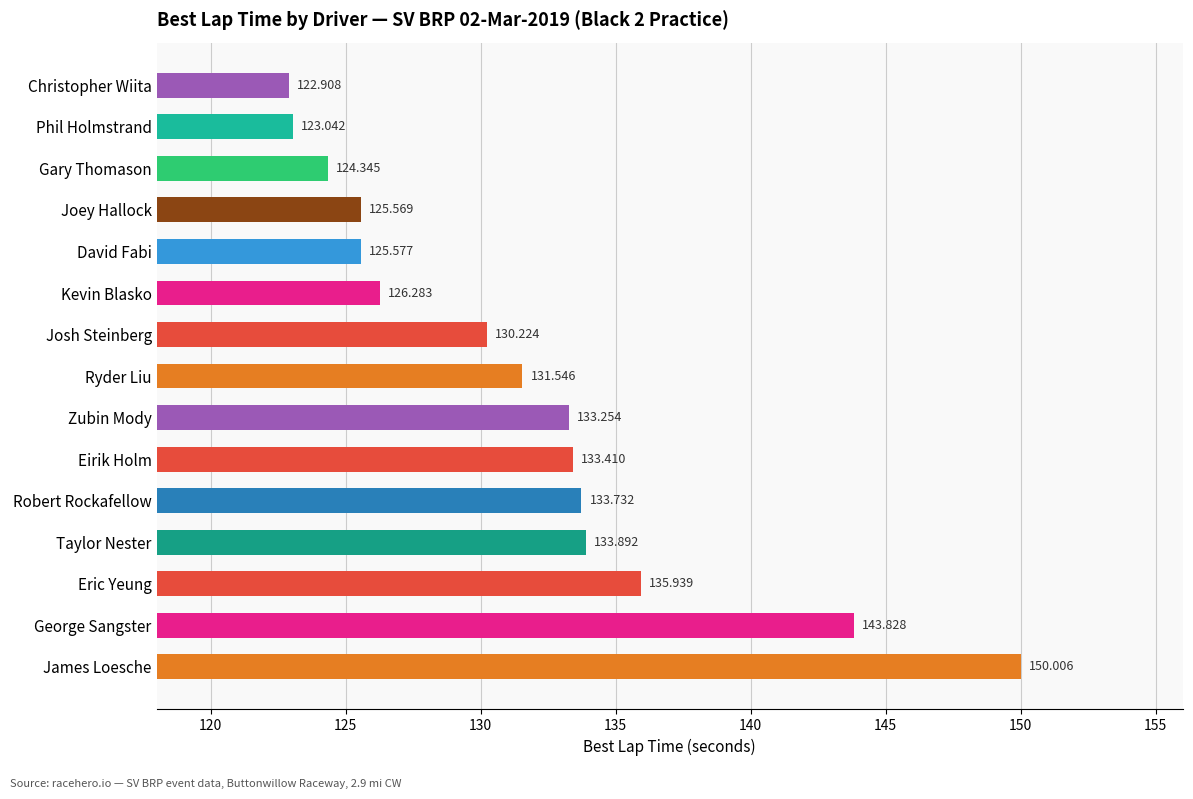

At which category does the chart reach its minimum across all series?

Christopher Wiita